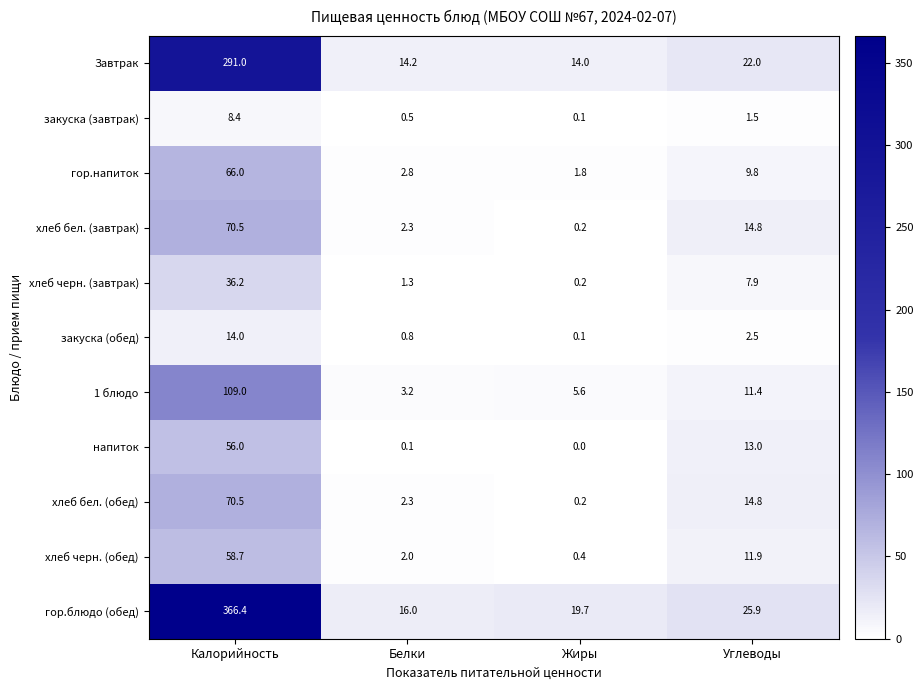

Which series has the widest spread of values?

гор.блюдо (обед)